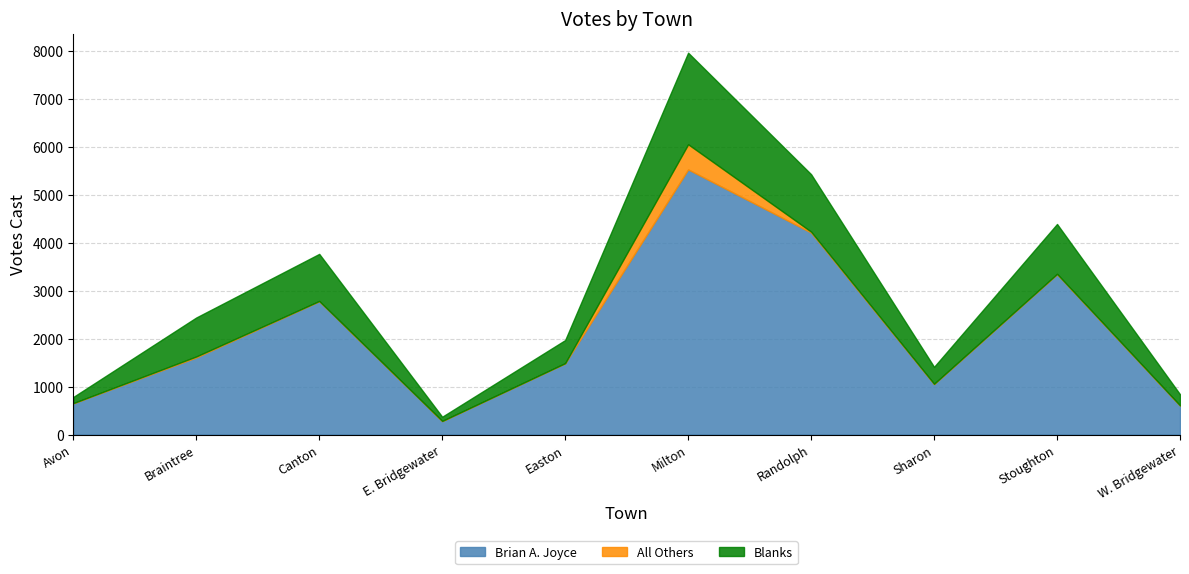

True or false: All Others and Brian A. Joyce intersect in this chart.

False